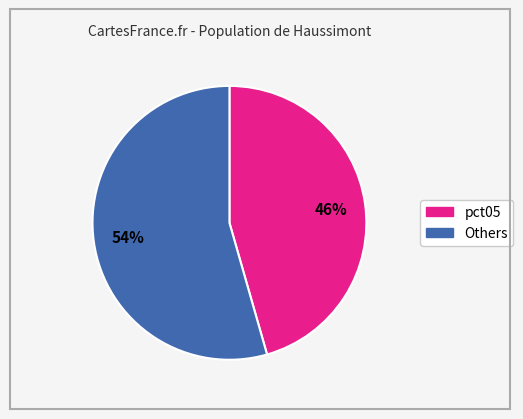

To the nearest percent, what is the average slice percentage?

50%